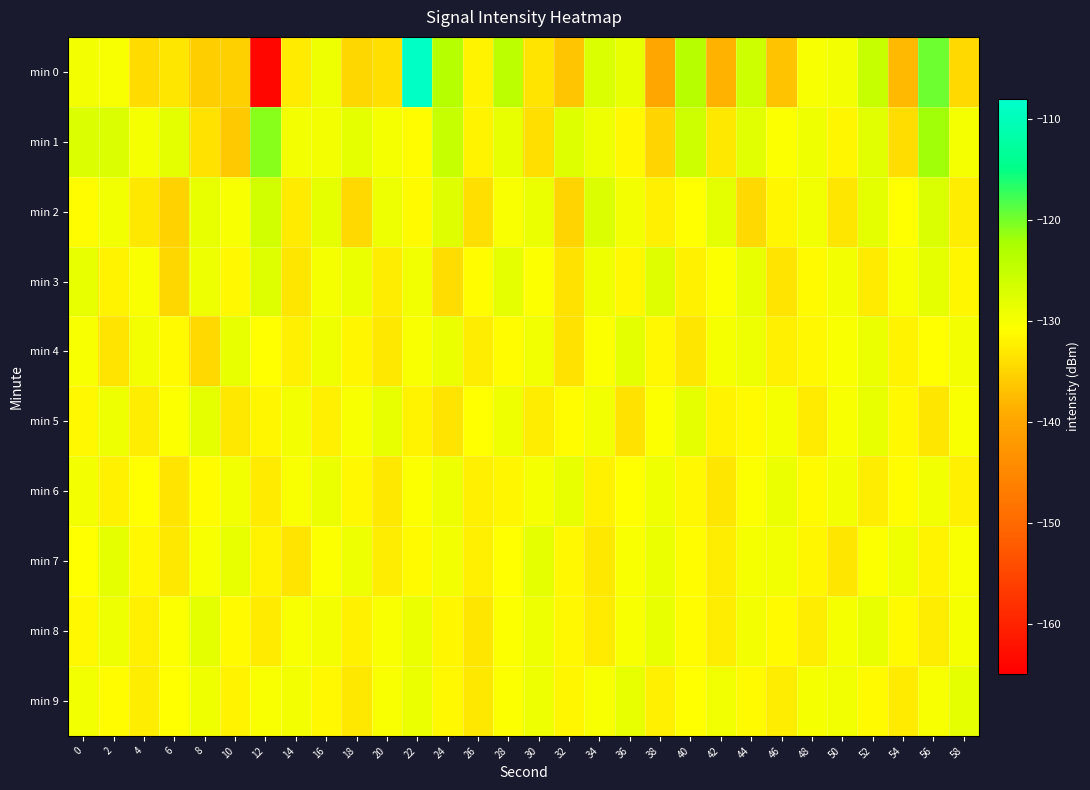

Between 22 and 38, which is larger?

22